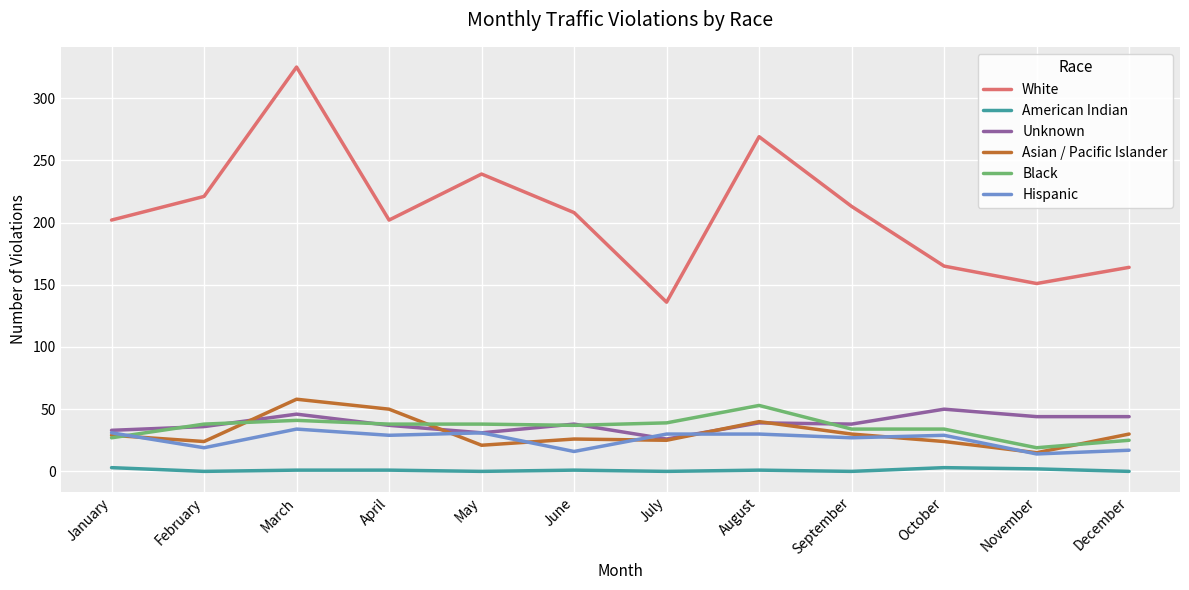

True or false: White and Unknown intersect in this chart.

False